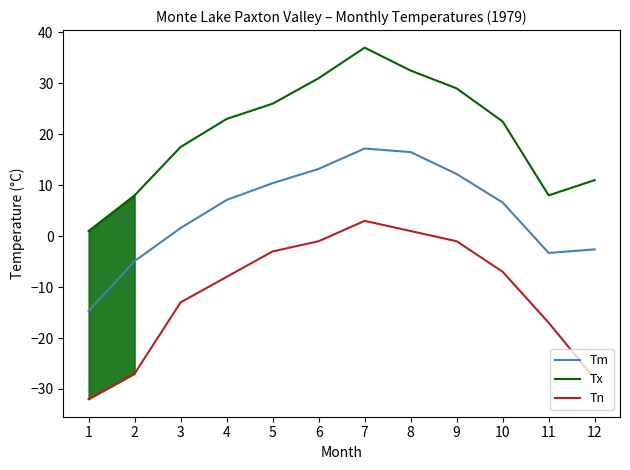

Is it true that Tx equals 51.9 at 8?

False